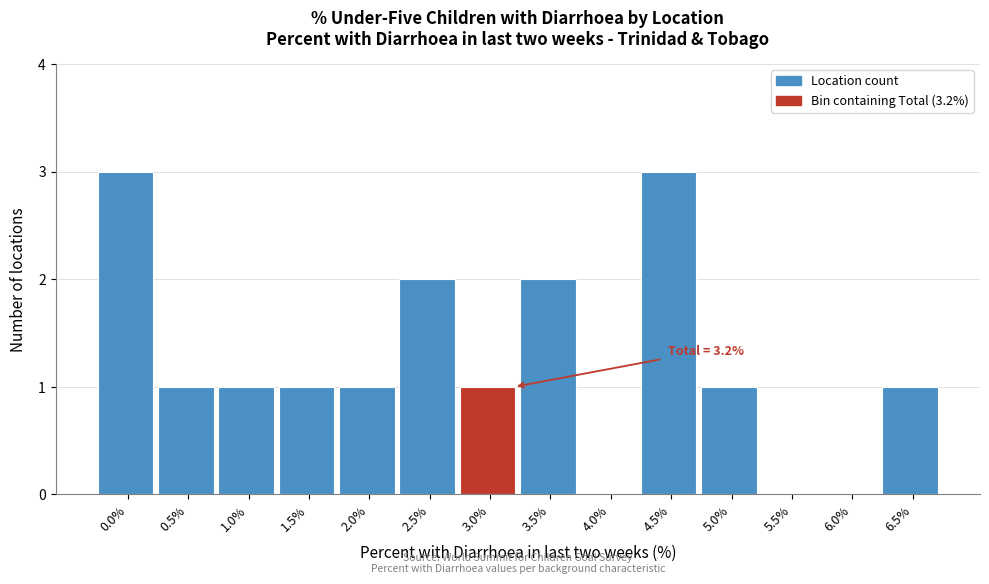

Reading left to right, extract all data points from this chart.

0.0%=3	0.5%=1	1.0%=1	1.5%=1	2.0%=1	2.5%=2	3.0%=1	3.5%=2	4.0%=0	4.5%=3	5.0%=1	5.5%=0	6.0%=0	6.5%=1